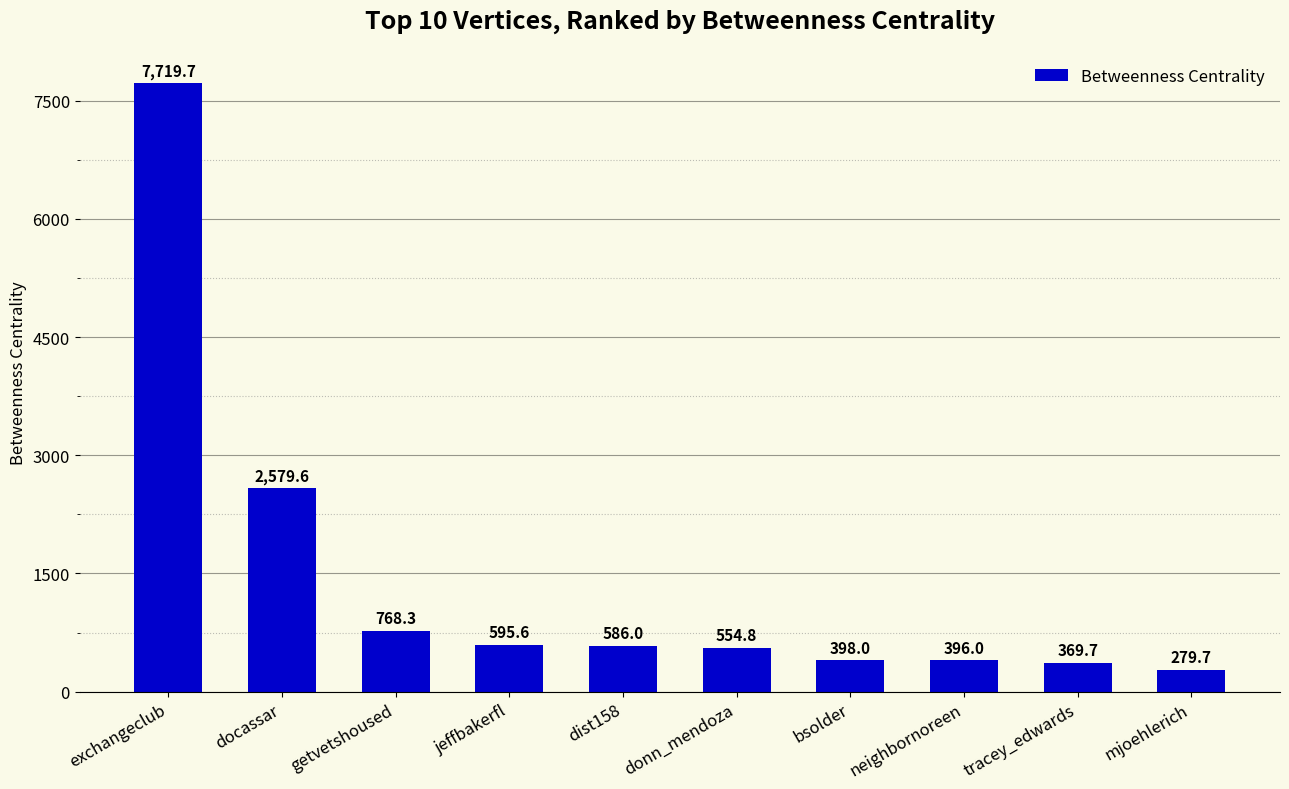

What is the average value?

1424.7